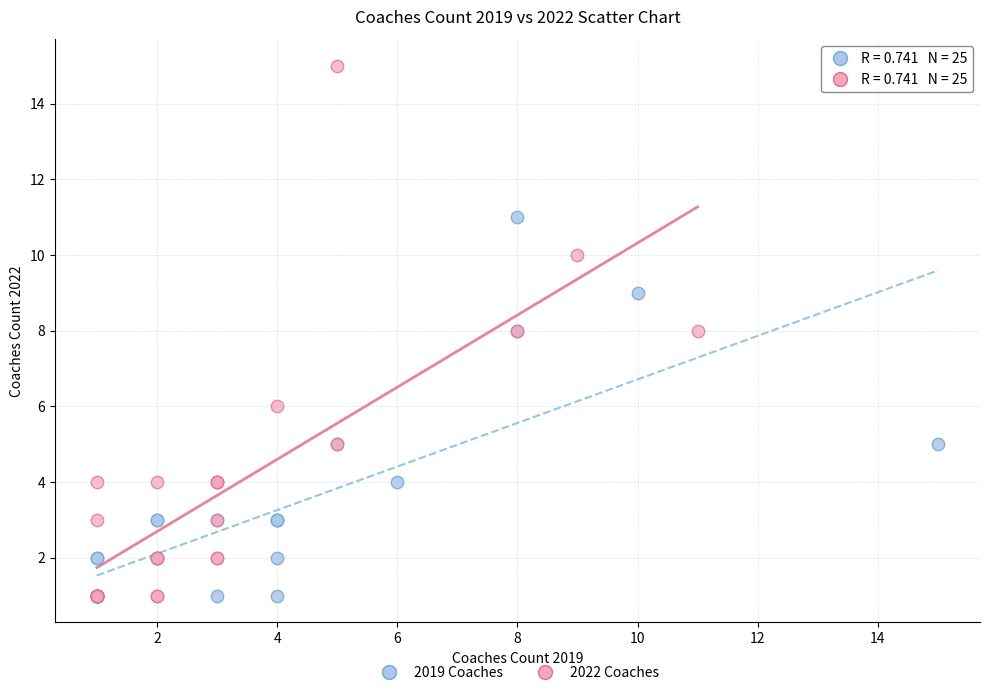

Which series reaches the maximum Y coordinate?

2022 Coaches